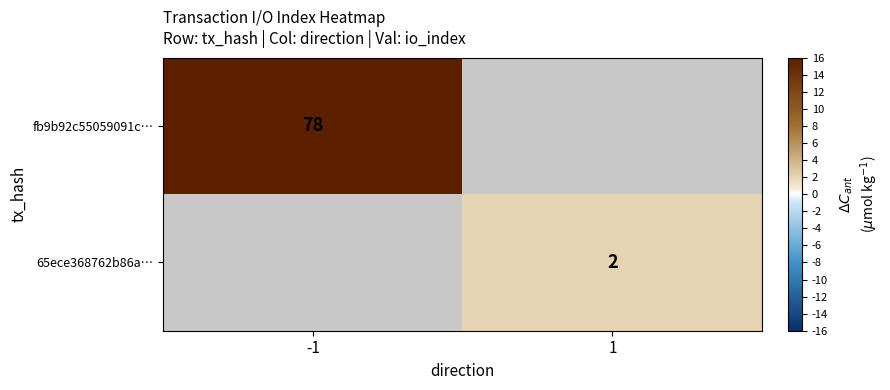

Is the value of 65ece368762b86a… at 1 greater than the value of fb9b92c55059091c… at -1?

No